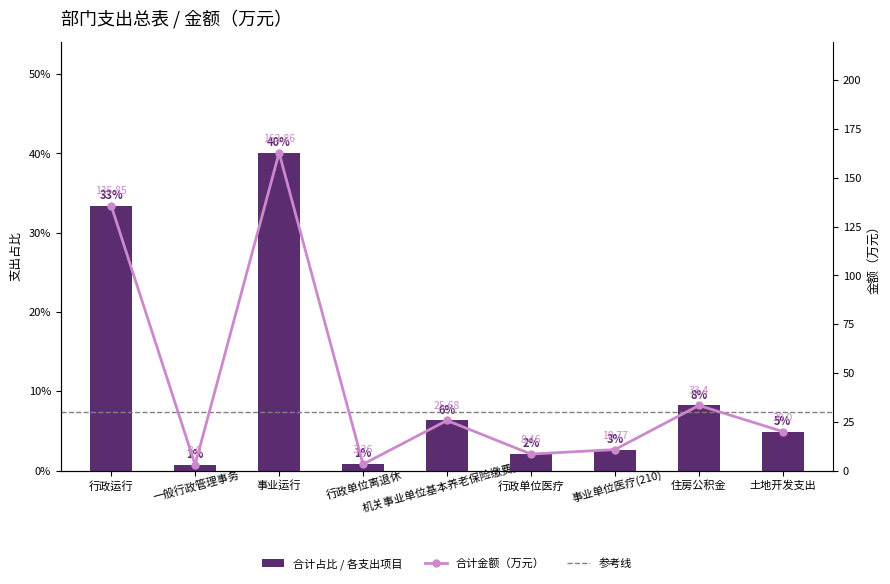

Reading left to right, transcribe all the data shown in this chart.

合计: 行政运行=0.3	一般行政管理事务=0.0	事业运行=0.4	行政单位离退休=0.0	机关事业单位基本养老保险缴费支出=0.1	行政单位医疗=0.0	事业单位医疗(210)=0.0	住房公积金=0.1	土地开发支出=0.0
基本支出: 行政运行=135.8	一般行政管理事务=3.0	事业运行=162.9	行政单位离退休=3.3	机关事业单位基本养老保险缴费支出=25.7	行政单位医疗=8.5	事业单位医疗(210)=10.8	住房公积金=33.4	土地开发支出=20.0